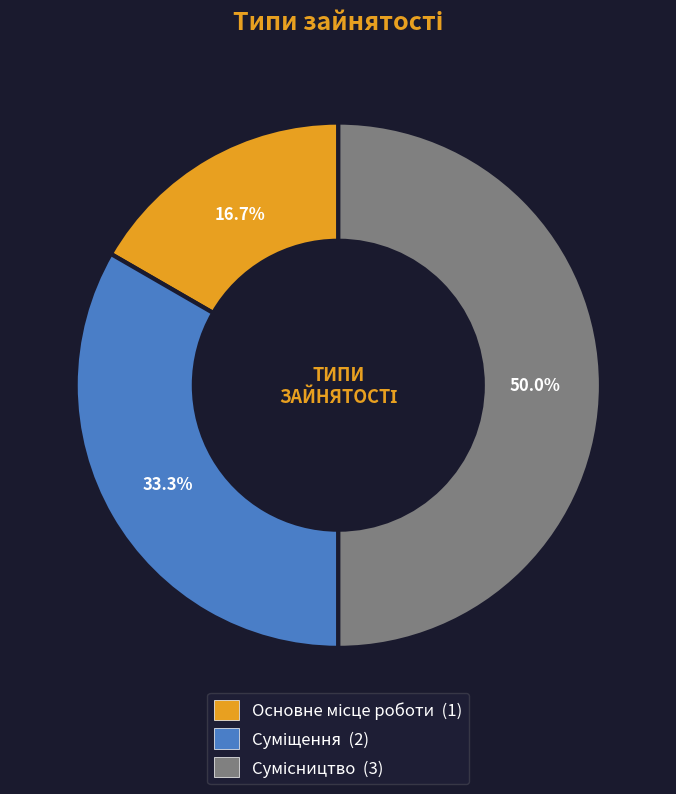

What percentage is the Основне місце роботи slice, to the nearest percent?

17%